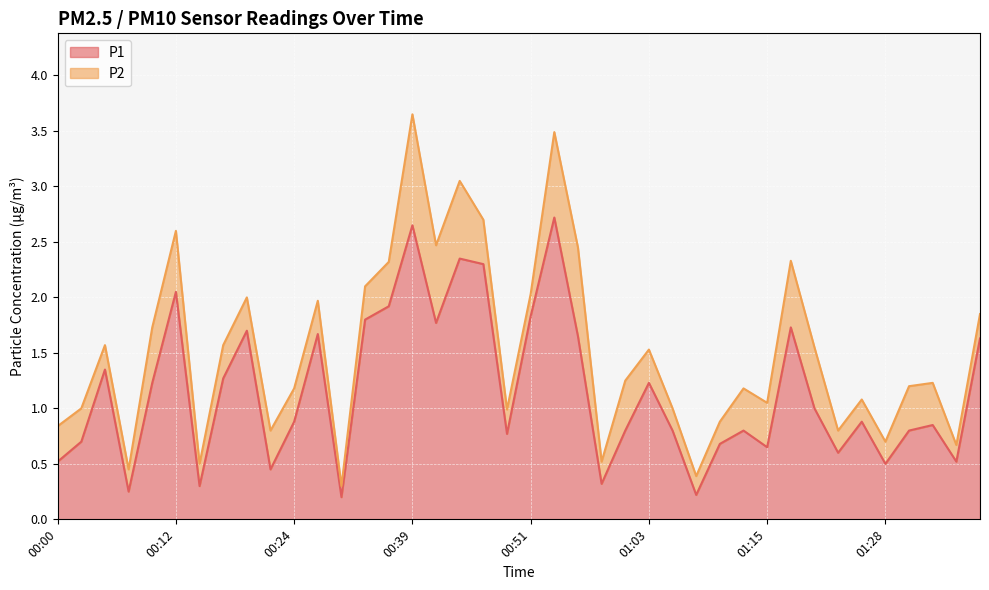

What is the difference between the values at 00:39 and 00:43?

0.3